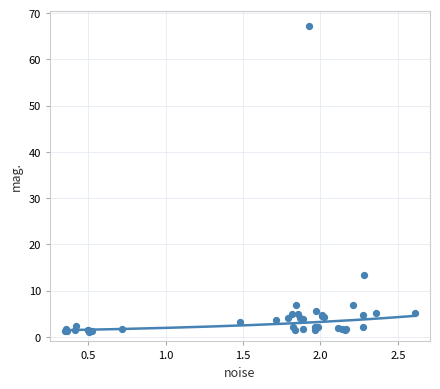

What Y value in the scatter plot is closest to 34?

13.5